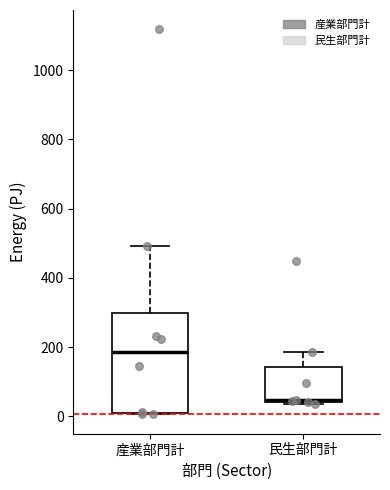

Where is the upper edge of the box for 民生部門計 on the y-axis? The values are not printed on the chart, so give them approximately, as read against the axis.

140